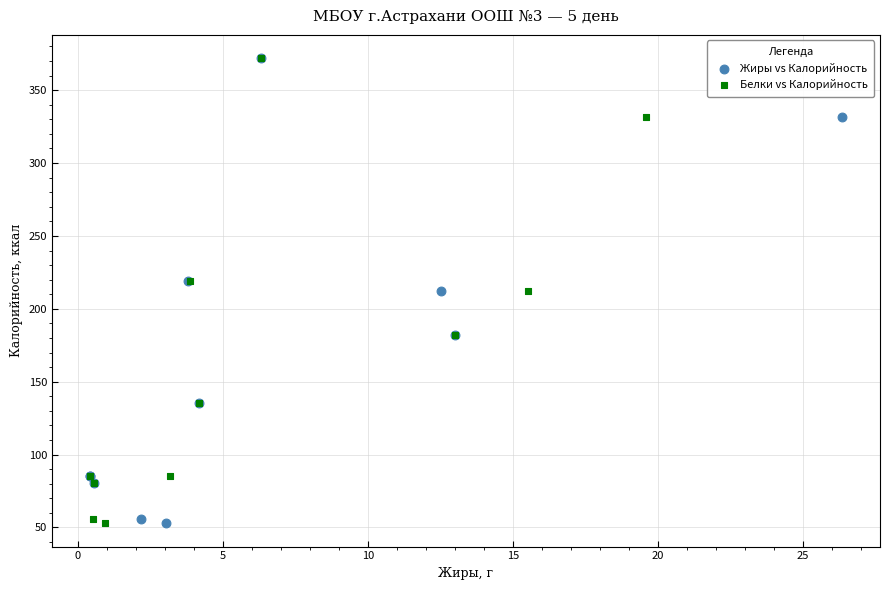

What are all the series names shown in the legend?

Жиры vs Калорийность, Белки vs Калорийность